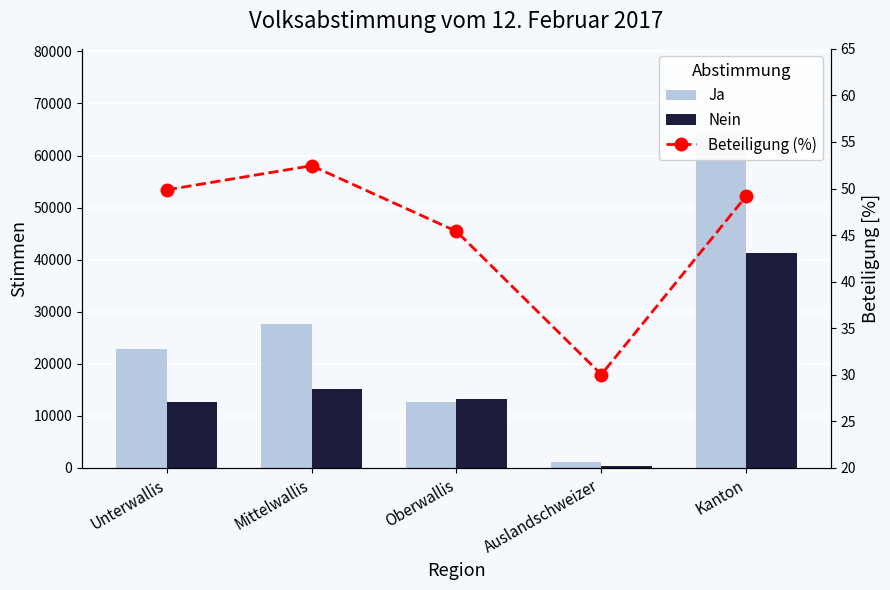

Reading left to right, what are all the values shown in this chart?

Ja: Unterwallis=22831.0	Mittelwallis=27722.0	Oberwallis=12645.0	Auslandschweizer=1191.0	Kanton=64389.0
Nein: Unterwallis=12629.0	Mittelwallis=15064.0	Oberwallis=13298.0	Auslandschweizer=303.0	Kanton=41294.0
Beteiligung (%): Unterwallis=49.9	Mittelwallis=52.5	Oberwallis=45.4	Auslandschweizer=30.0	Kanton=49.2